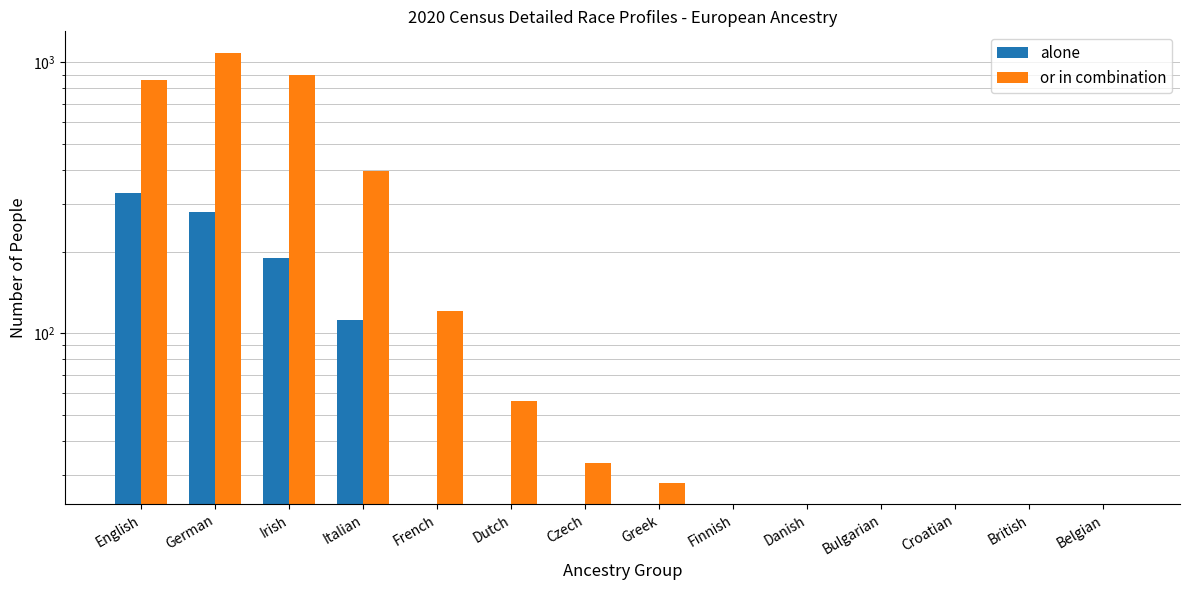

The value of or in combination at Czech is 17. True or false?

False